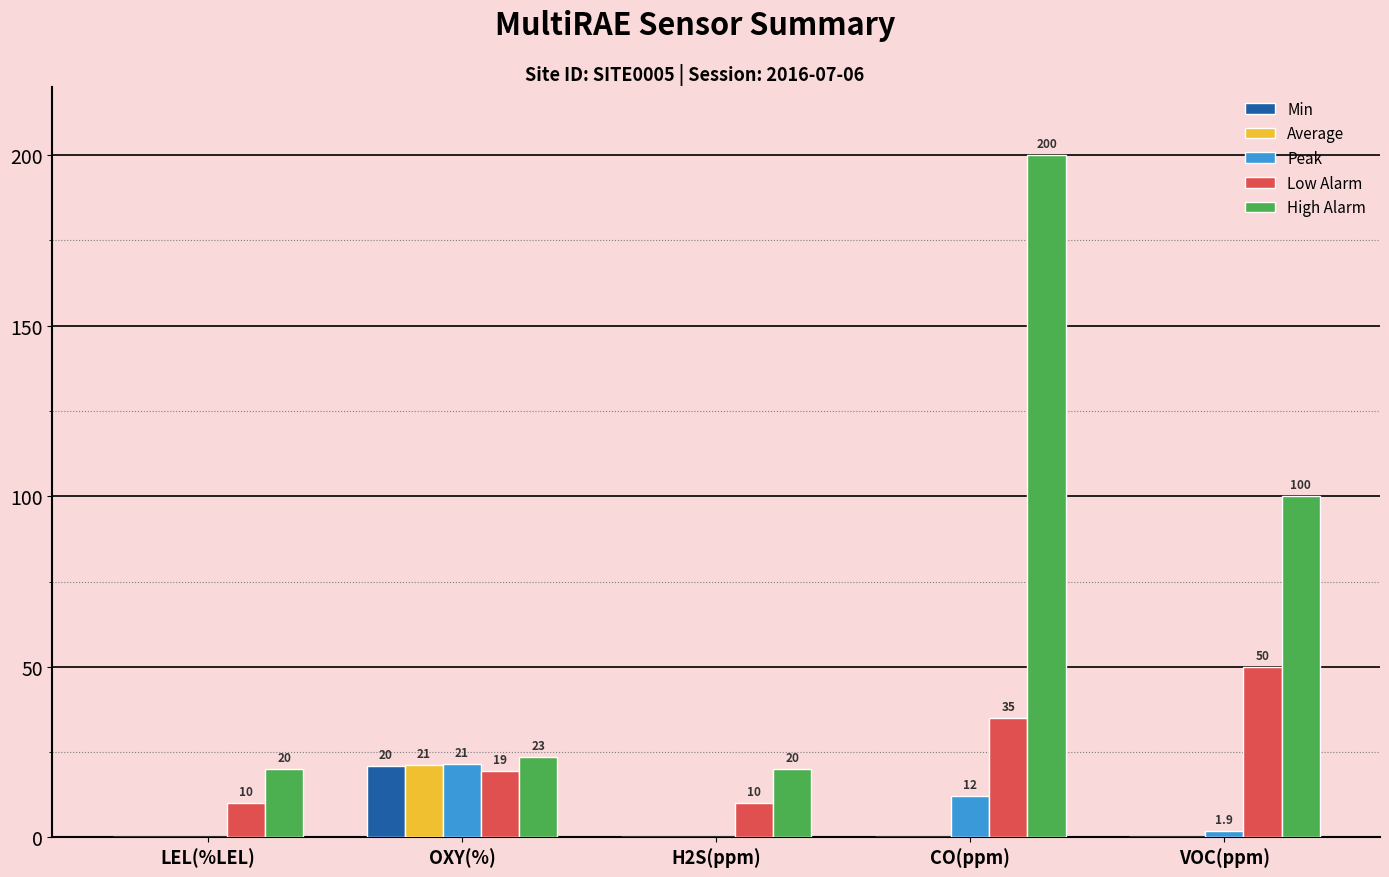

Reading left to right, what are all the values shown in this chart?

Min: 0.0	20.9	0.0	0.0	0.0
Average: 0.0	21.3	0.0	0.0	0.0
Peak: 0.0	21.5	0.0	12.0	1.9
Low Alarm: 10.0	19.5	10.0	35.0	50.0
High Alarm: 20.0	23.5	20.0	200.0	100.0